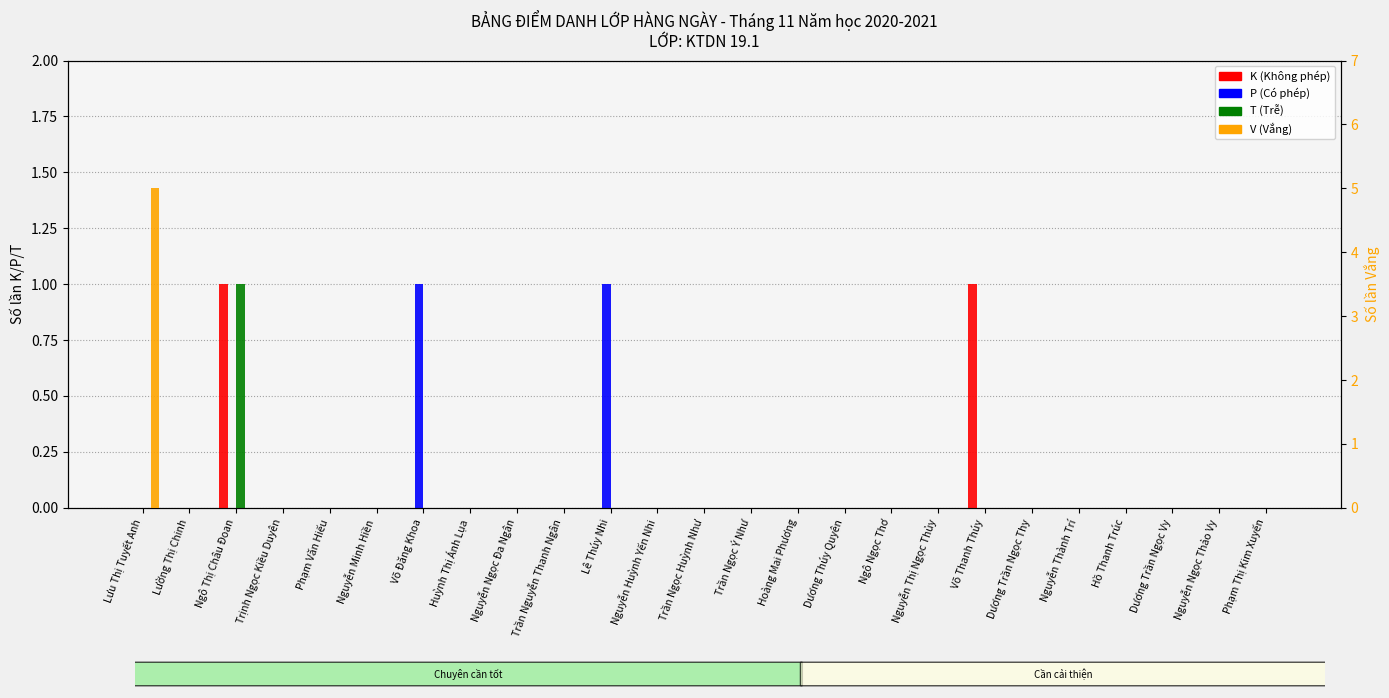

At Lưu Thị Tuyết Anh, list the series in order from largest to smallest.

V (Vắng), K (Không phép), P (Có phép), T (Trễ)